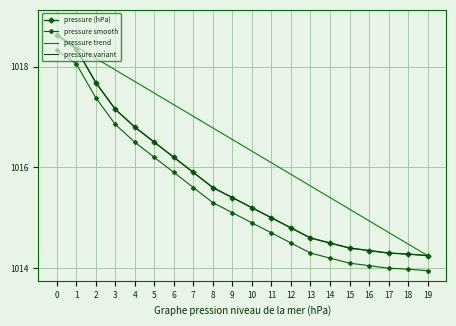

What is the total value across all series at 7?

4064.4